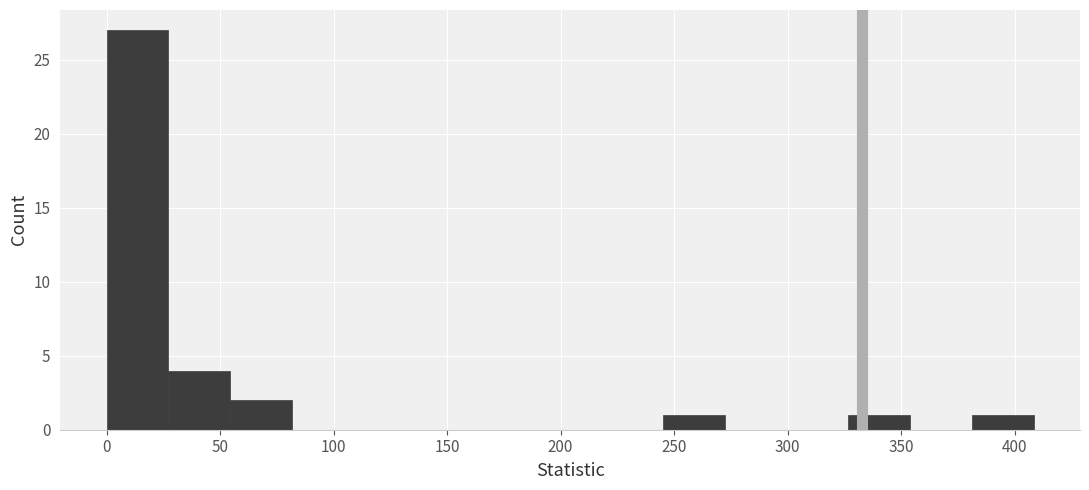

Reading left to right, transcribe this chart: for each bar, give the range it covers on the x-axis and its height. Neither the bar edges nor the heights are printed on the chart, so give them approximately, as read against the axes.

0 to 25: 27
25 to 55: 4
55 to 80: 2
80 to 110: 0
110 to 135: 0
135 to 165: 0
165 to 190: 0
190 to 220: 0
220 to 245: 0
245 to 270: 1
270 to 300: 0
300 to 325: 0
325 to 355: 1
355 to 380: 0
380 to 410: 1